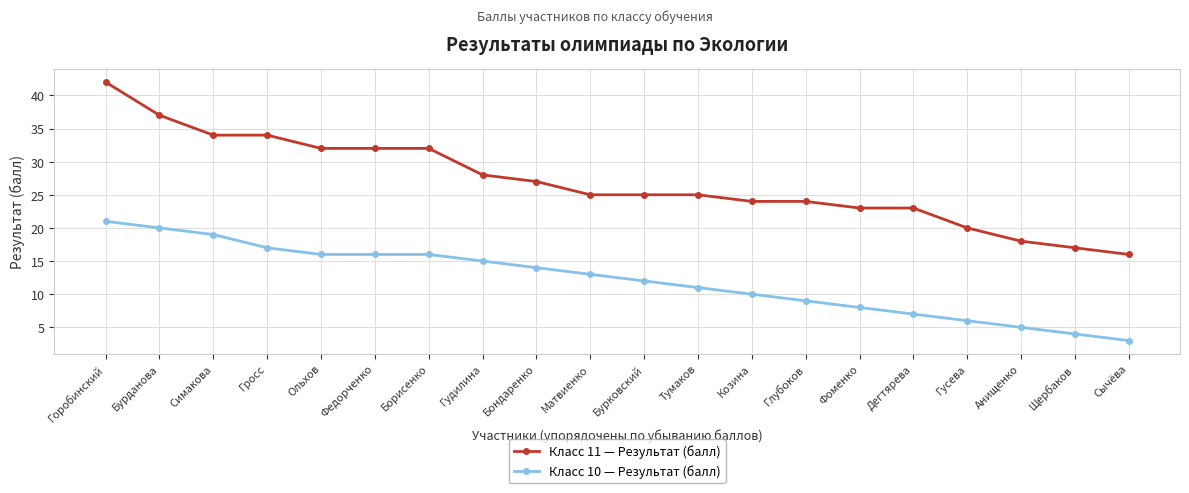

What is the smallest value displayed?

3